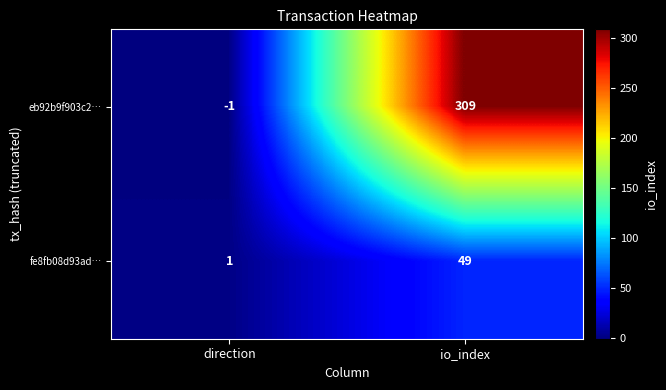

Rank the series by their average value, from highest to lowest.

eb92b9f903c2…, fe8fb08d93ad…